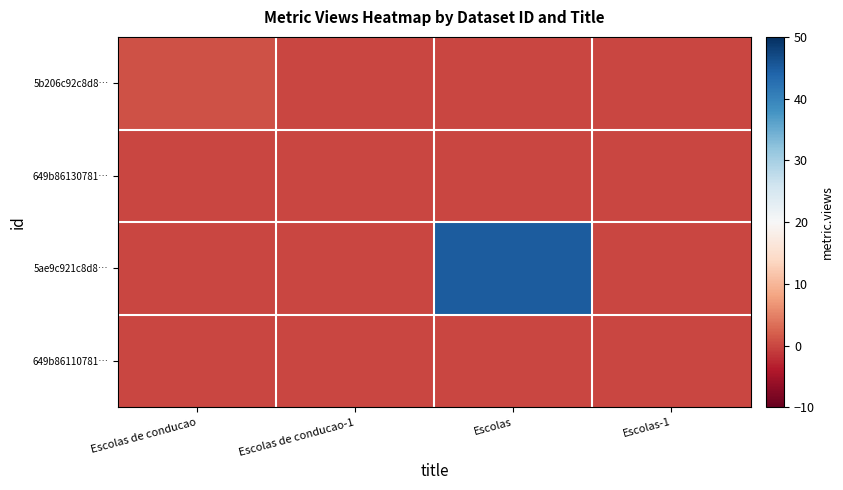

Reading left to right, extract all data points from this chart.

5b206c92c8d8…: Escolas de conducao=1	Escolas de conducao-1=0	Escolas=0	Escolas-1=0
649b86130781…: Escolas de conducao=0	Escolas de conducao-1=0	Escolas=0	Escolas-1=0
5ae9c921c8d8…: Escolas de conducao=0	Escolas de conducao-1=0	Escolas=45	Escolas-1=0
649b86110781…: Escolas de conducao=0	Escolas de conducao-1=0	Escolas=0	Escolas-1=0